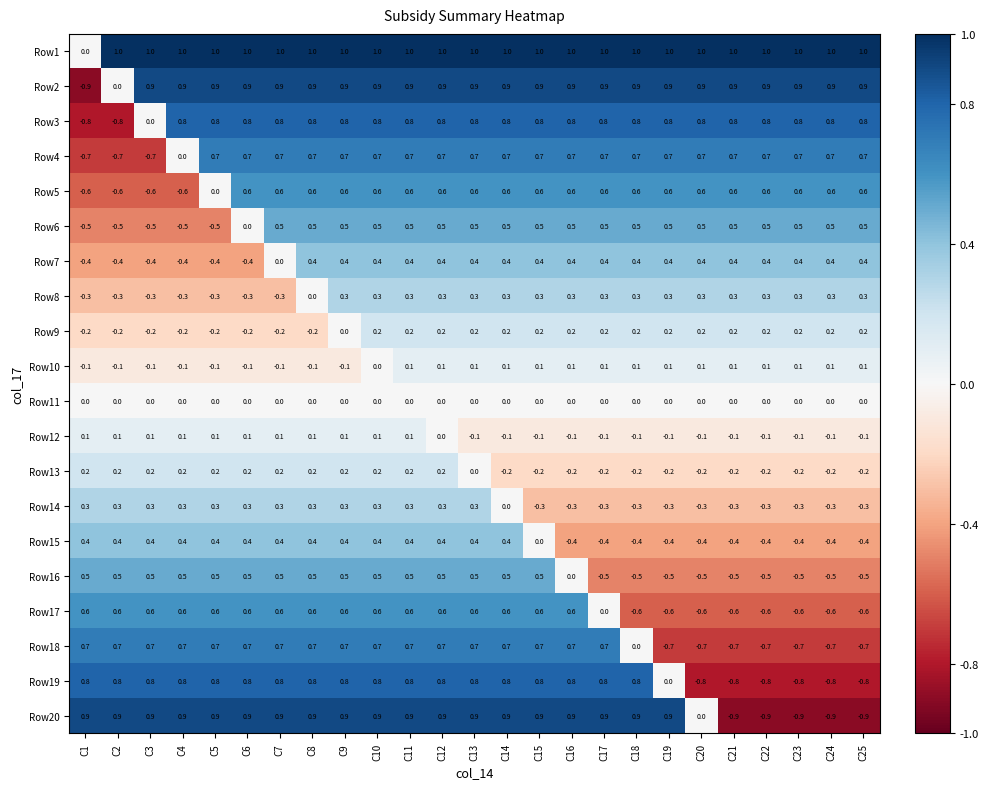

What is the total value across all series at C18?

5.1